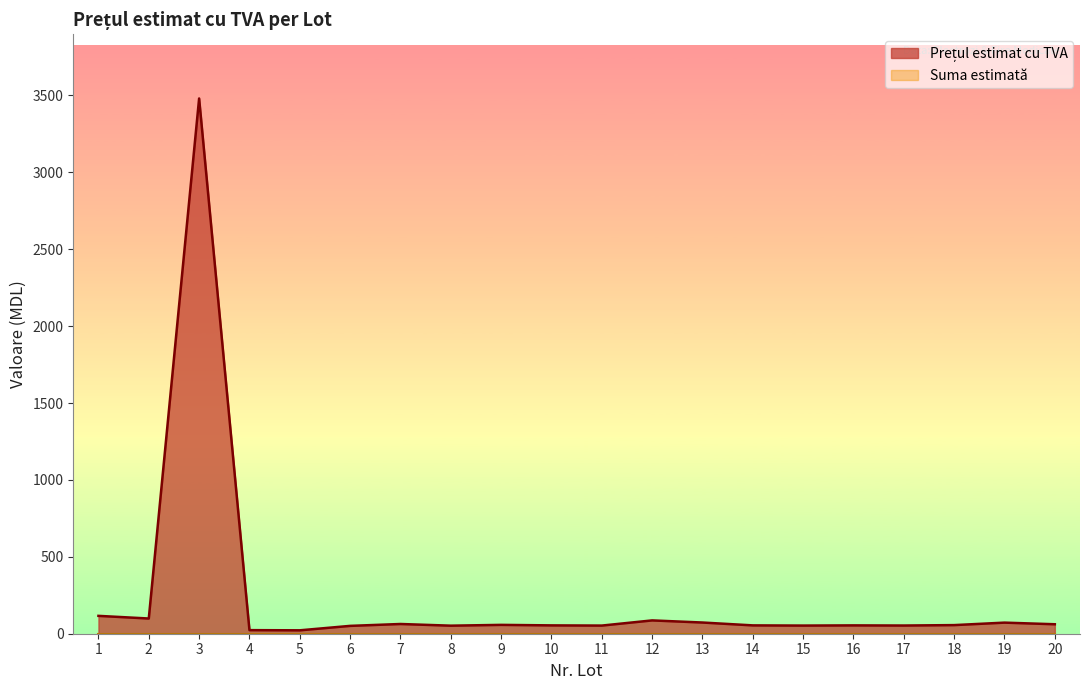

What is the difference between the maximum and minimum values?

3457.9